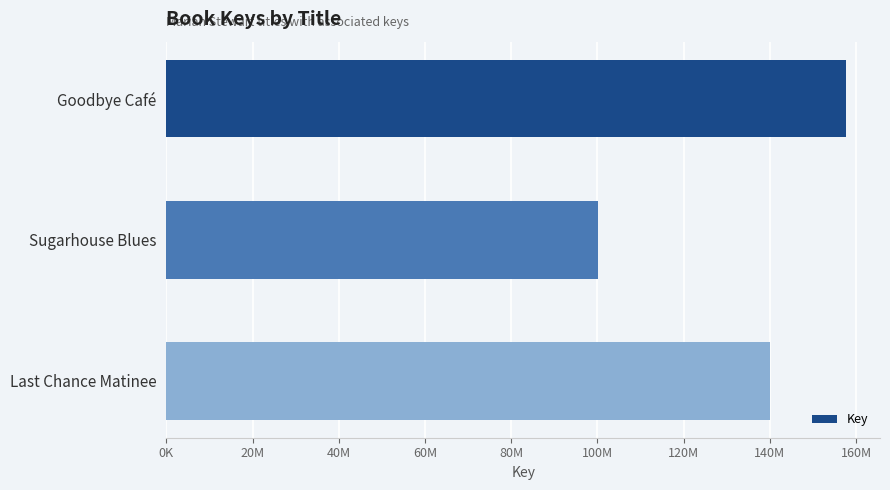

At which label is the value closest to 128945814?

Last Chance Matinee